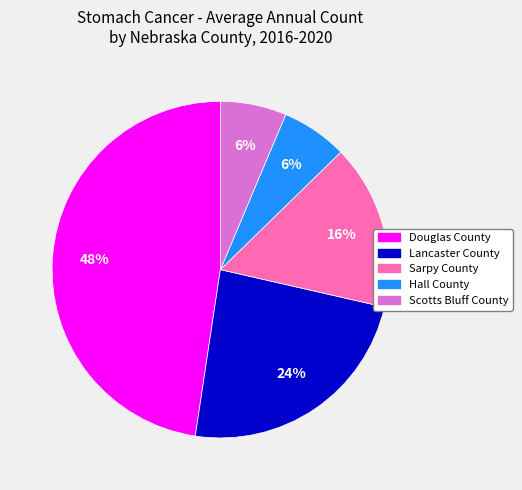

To the nearest percent, what portion does Hall County represent?

6%